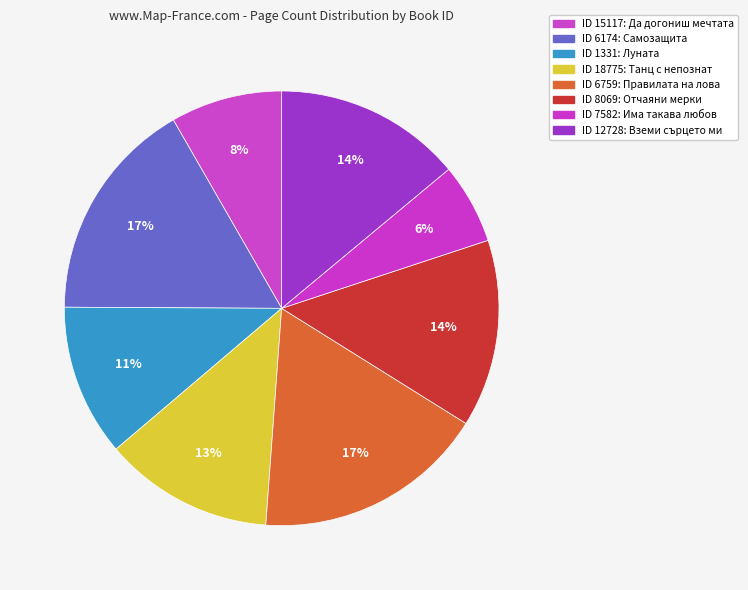

Count the number of slices in the pie.

8